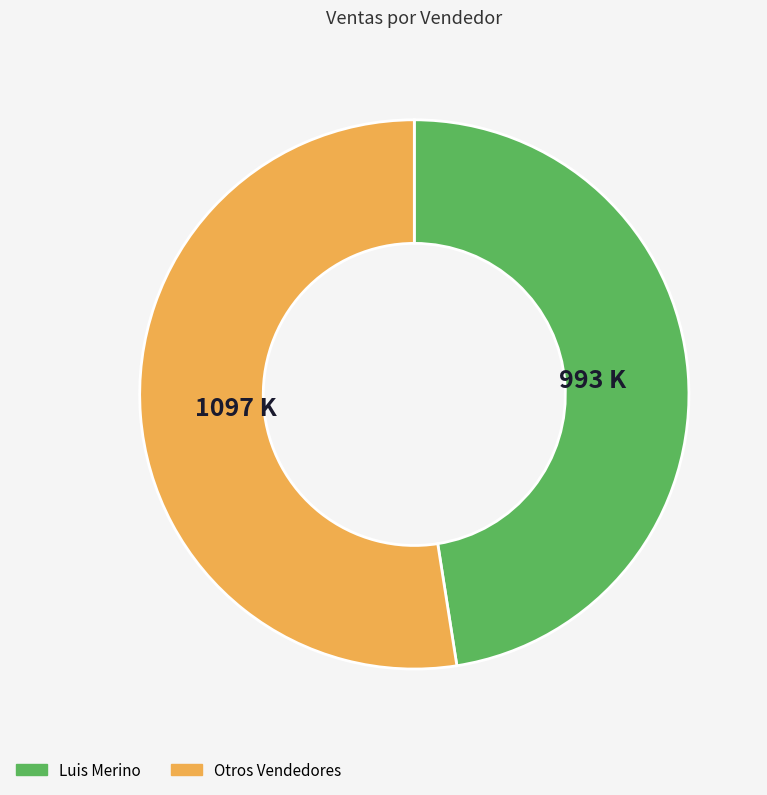

Does any single category account for the majority?

Yes